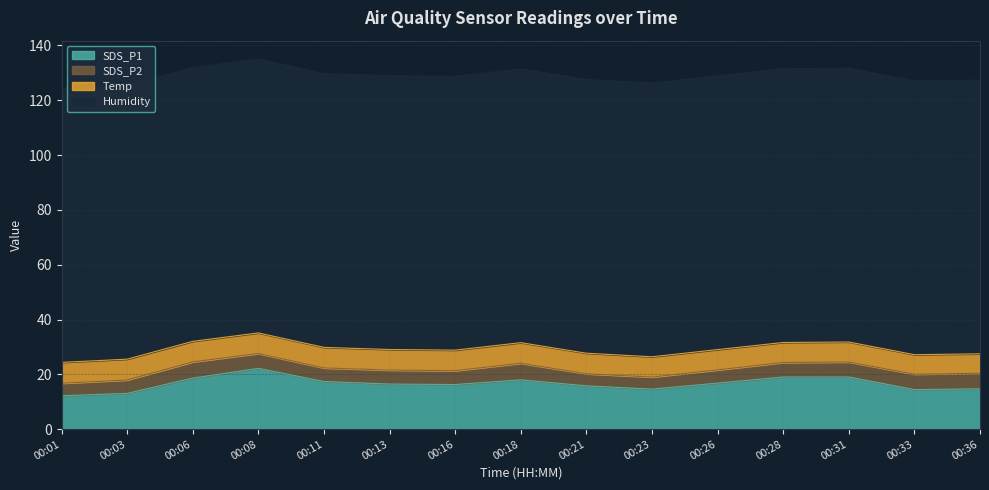

What is the sum of all SDS_P1 values?

248.5